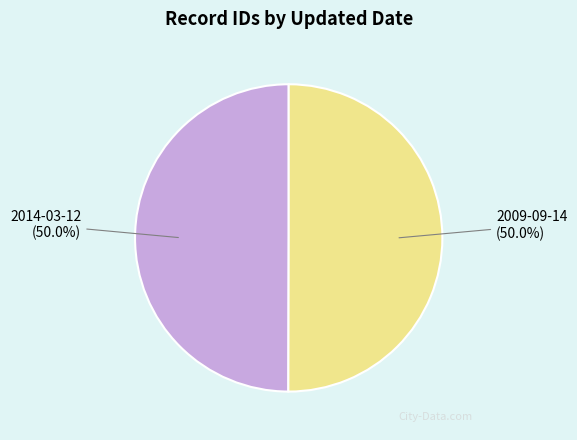

The 2014-03-12 slice represents 63% of the pie. True or false?

False